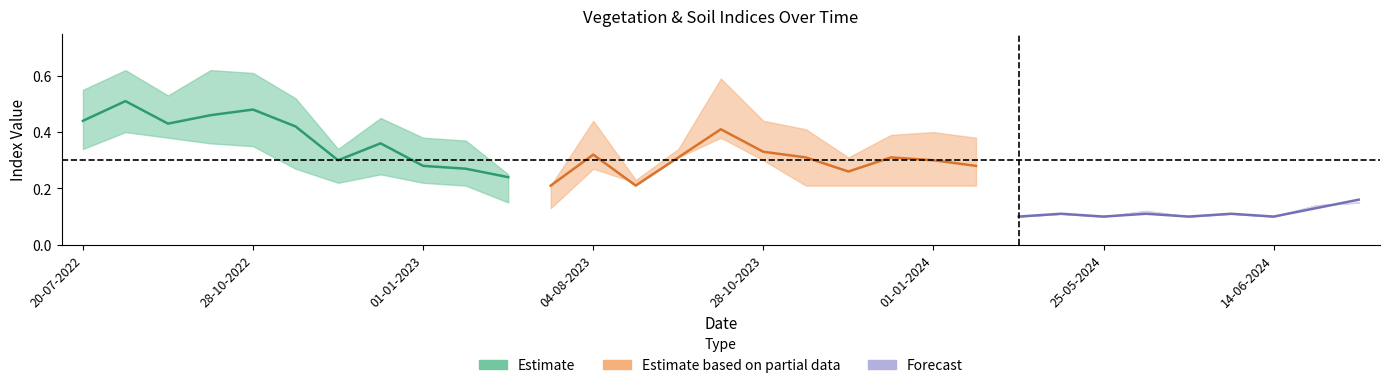

List the labels in order of ndmi value, smallest first.

15-05-2024, 20-05-2024, 25-05-2024, 30-05-2024, 04-06-2024, 09-06-2024, 14-06-2024, 24-06-2024, 19-06-2024, 11-01-2024, 27-11-2023, 10-07-2023, 29-08-2023, 12-11-2023, 12-12-2023, 01-01-2024, 11-01-2023, 20-06-2023, 28-10-2023, 01-01-2023, 12-12-2022, 27-11-2022, 13-10-2023, 28-09-2022, 08-10-2022, 12-11-2022, 03-09-2022, 04-08-2023, 28-10-2022, 18-09-2023, 20-07-2022